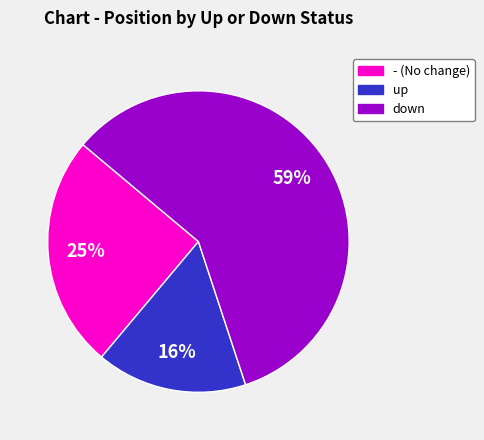

What percentage is the - slice, to the nearest percent?

25%